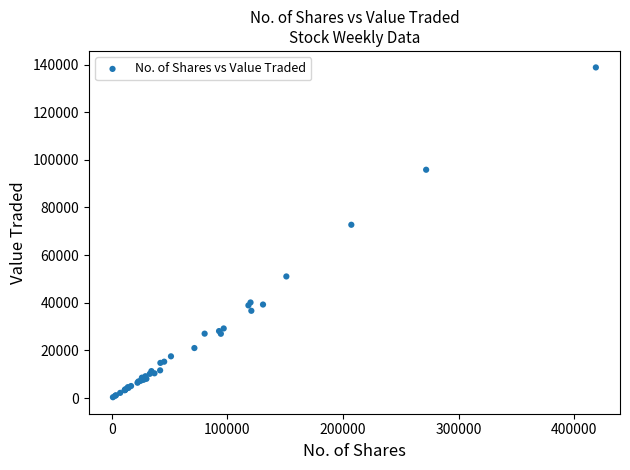

What Y value in the scatter plot is closest to 69574?

72750